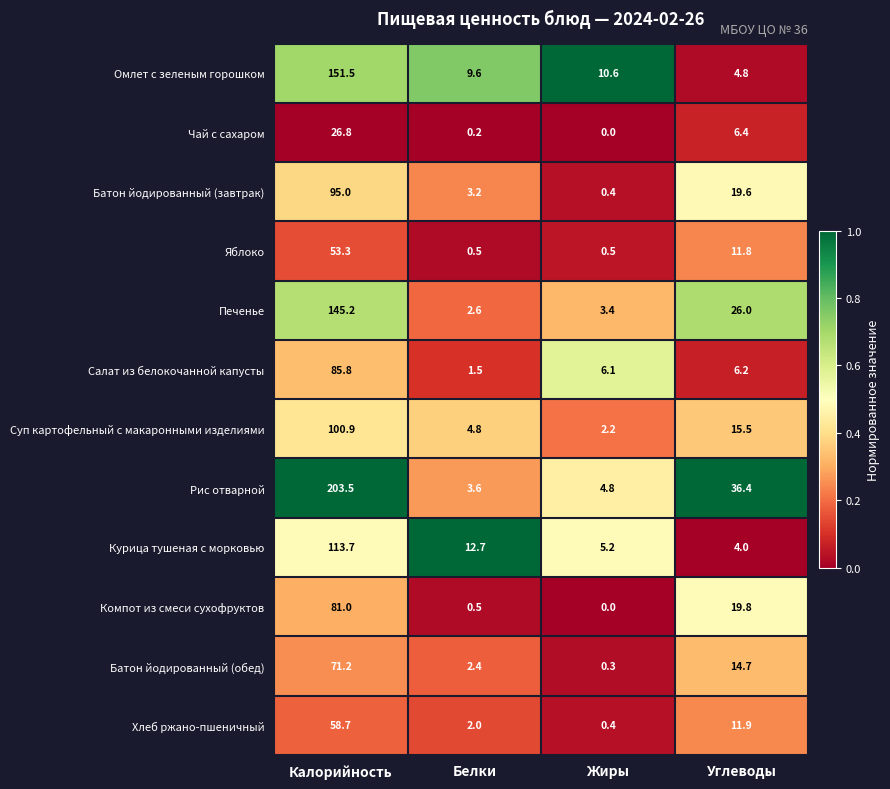

At how many categories does at least one series exceed 5?

4